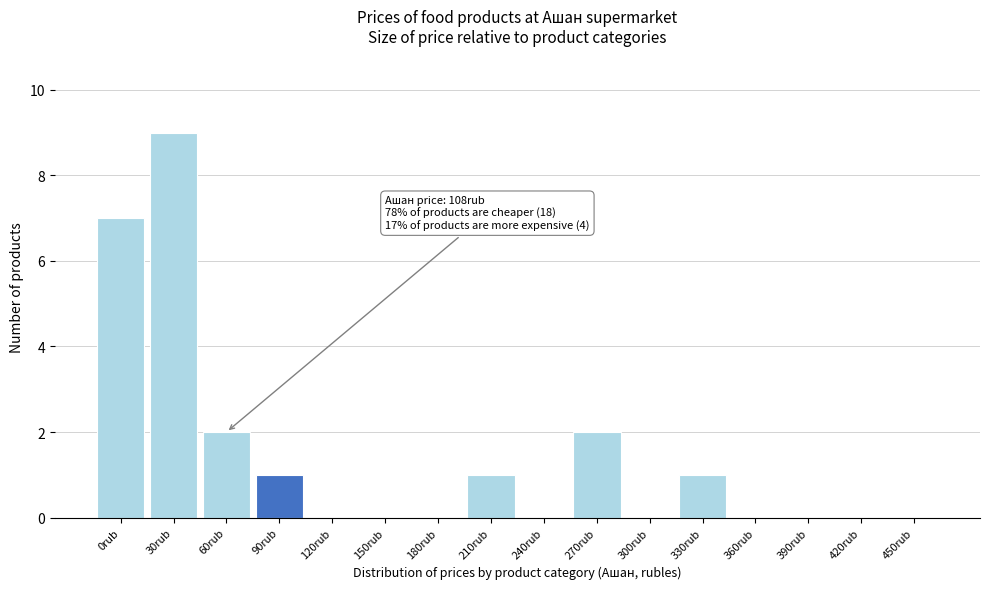

Reading left to right, list all the values displayed in this chart.

0rub=7	30rub=9	60rub=2	90rub=1	120rub=0	150rub=0	180rub=0	210rub=1	240rub=0	270rub=2	300rub=0	330rub=1	360rub=0	390rub=0	420rub=0	450rub=0